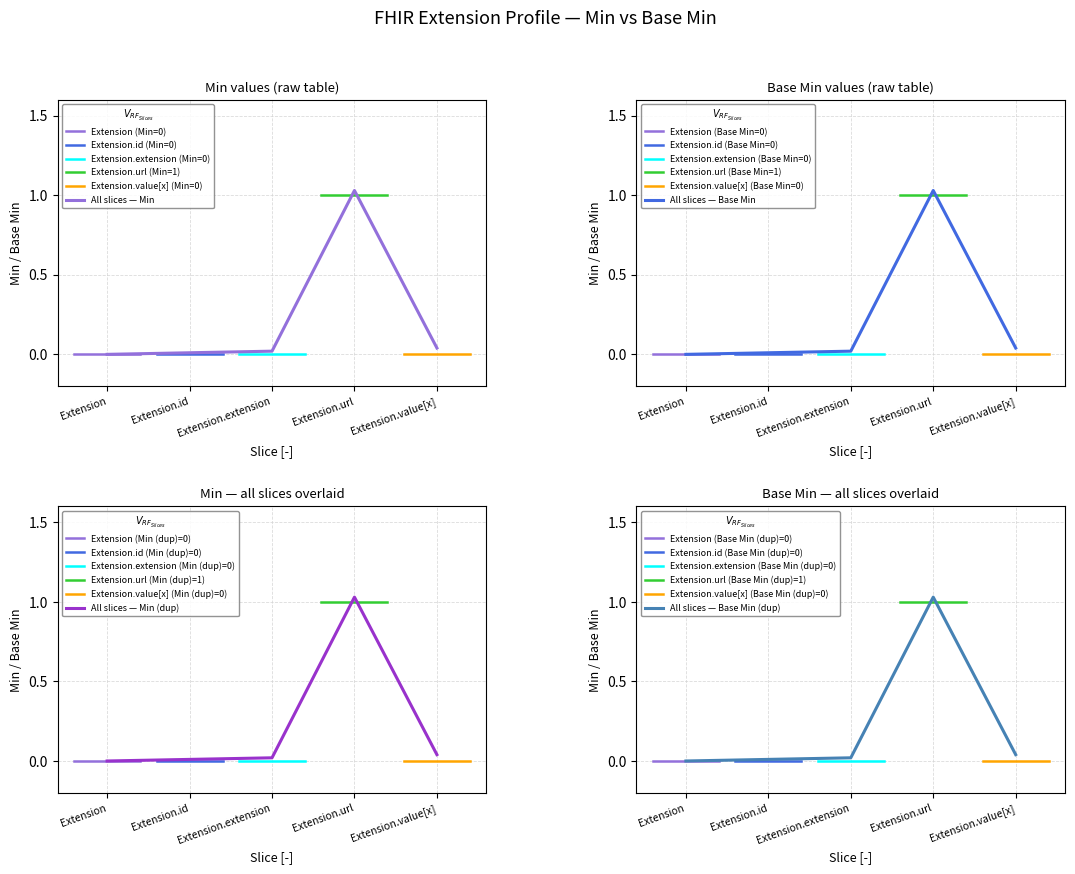

Reading left to right, list all the values displayed in this chart.

Extension: 0	0	0	0	0
Extension.id: 0	0	0	0	0
Extension.extension: 0	0	0	0	0
Extension.url: 1	1	1	1	1
Extension.value[x]: 0	0	0	0	0